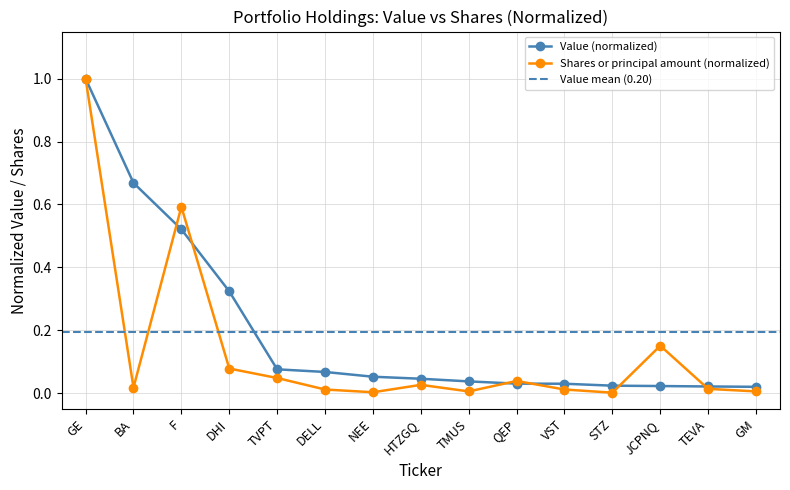

What is the label of the 6th point from the right?

QEP